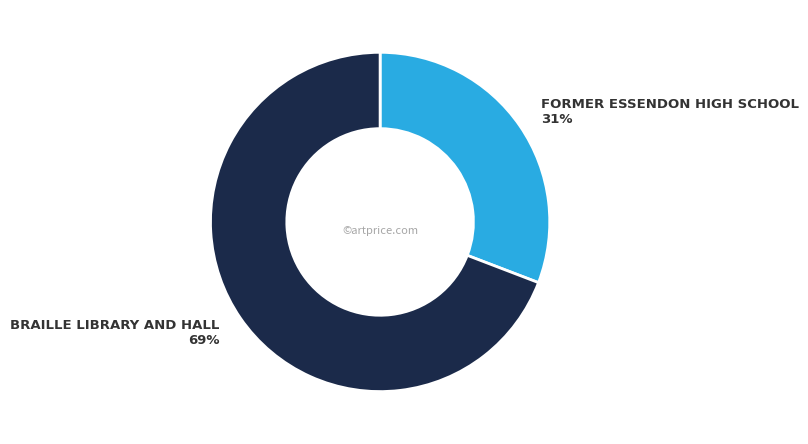

To the nearest percent, what portion does FORMER ESSENDON HIGH SCHOOL represent?

31%